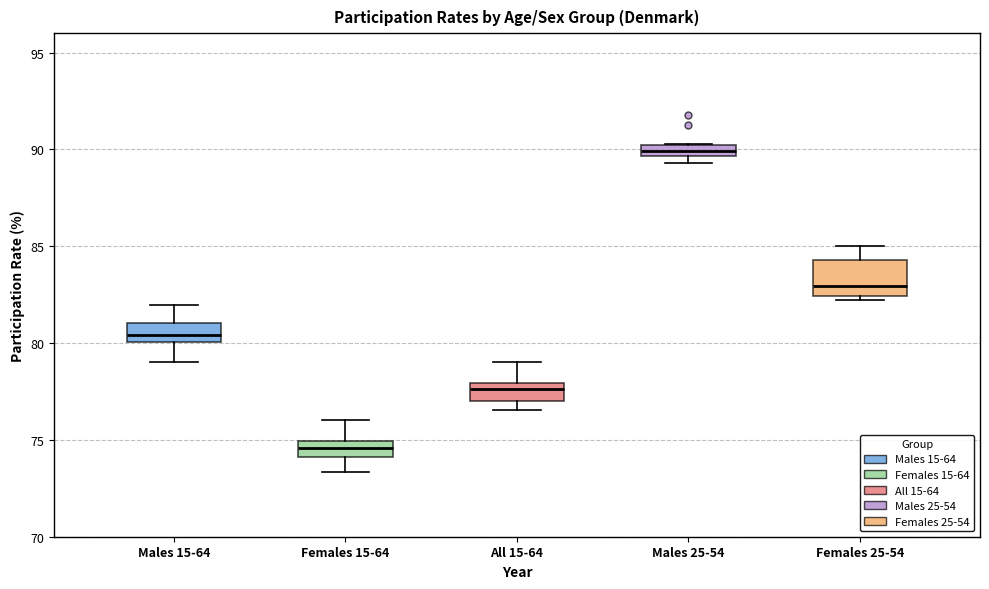

Comparing the boxes themselves (not the whiskers), which one is the tallest?

Females 25-54